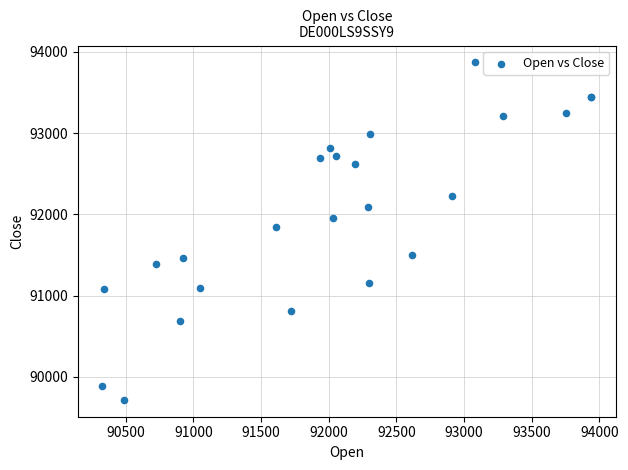

What Y value in the scatter plot is closest to 91793?

91839